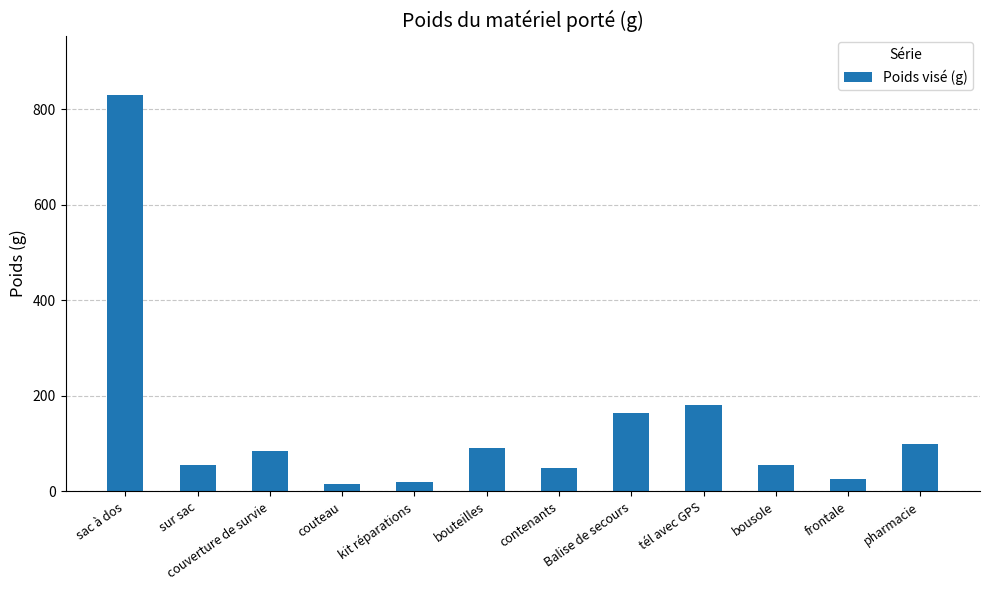

Reading right to left, extract all data points from this chart.

pharmacie=100	frontale=26	bousole=55	tél avec GPS=180	Balise de secours=165	contenants=50	bouteilles=90	kit réparations=20	couteau=15	couverture de survie=85	sur sac=55	sac à dos=830